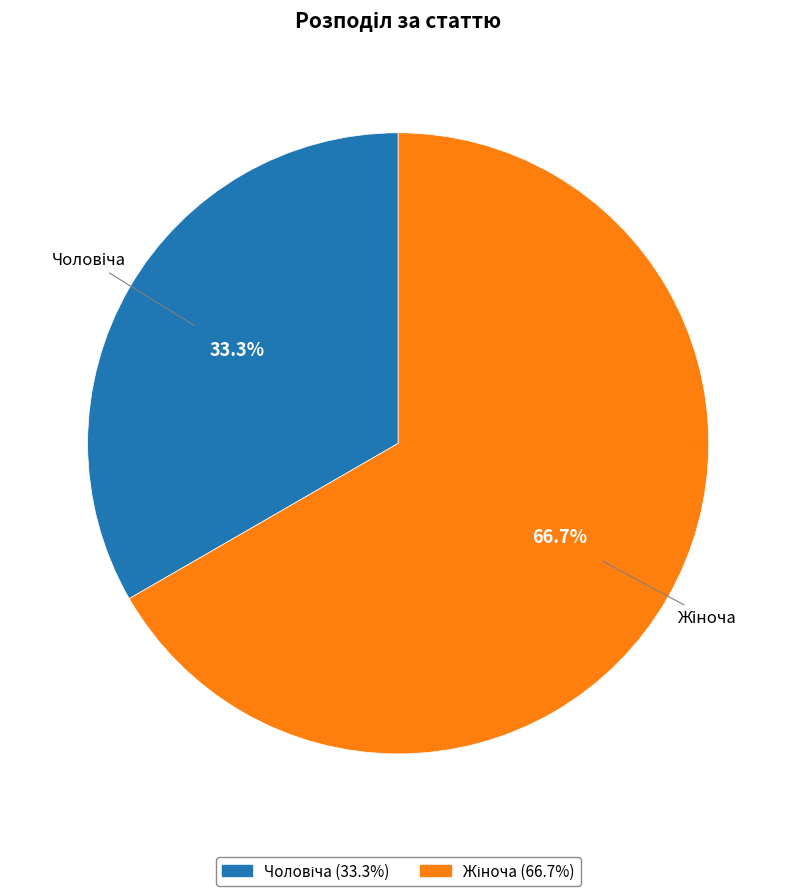

Does any single category account for the majority?

Yes